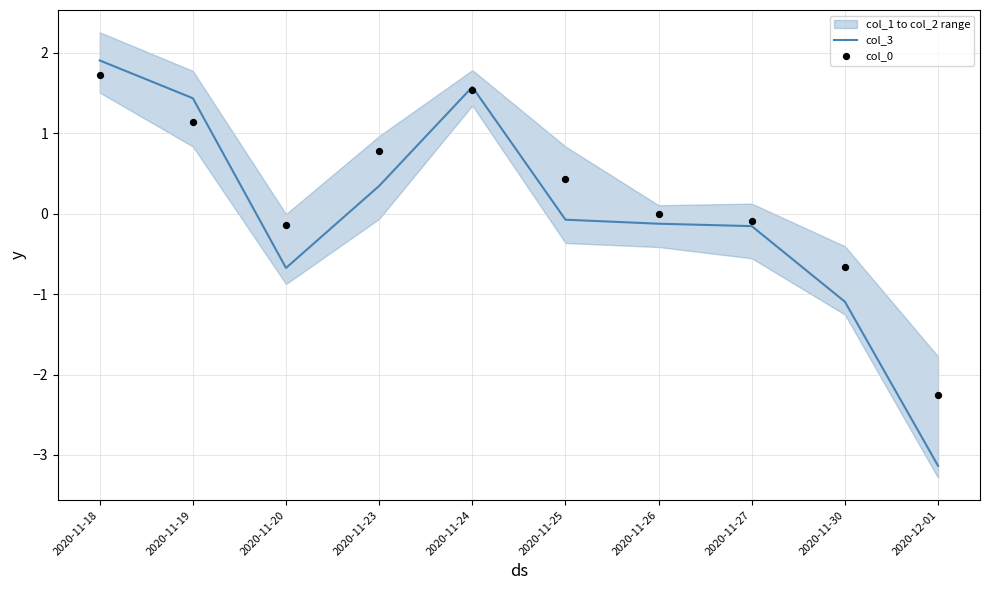

At which category is the sum across all series the highest?

2020-11-18